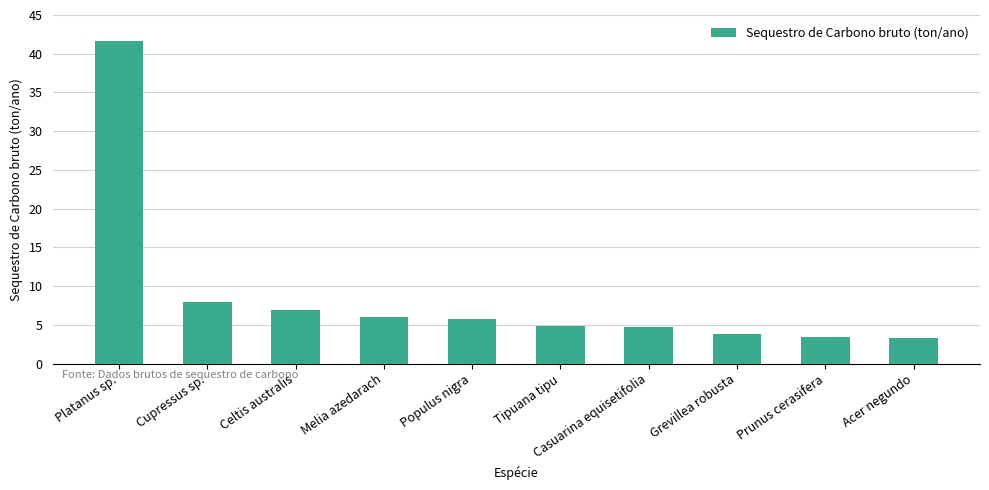

The chart shows a value of 8.0 at Tipuana tipu. True or false?

False